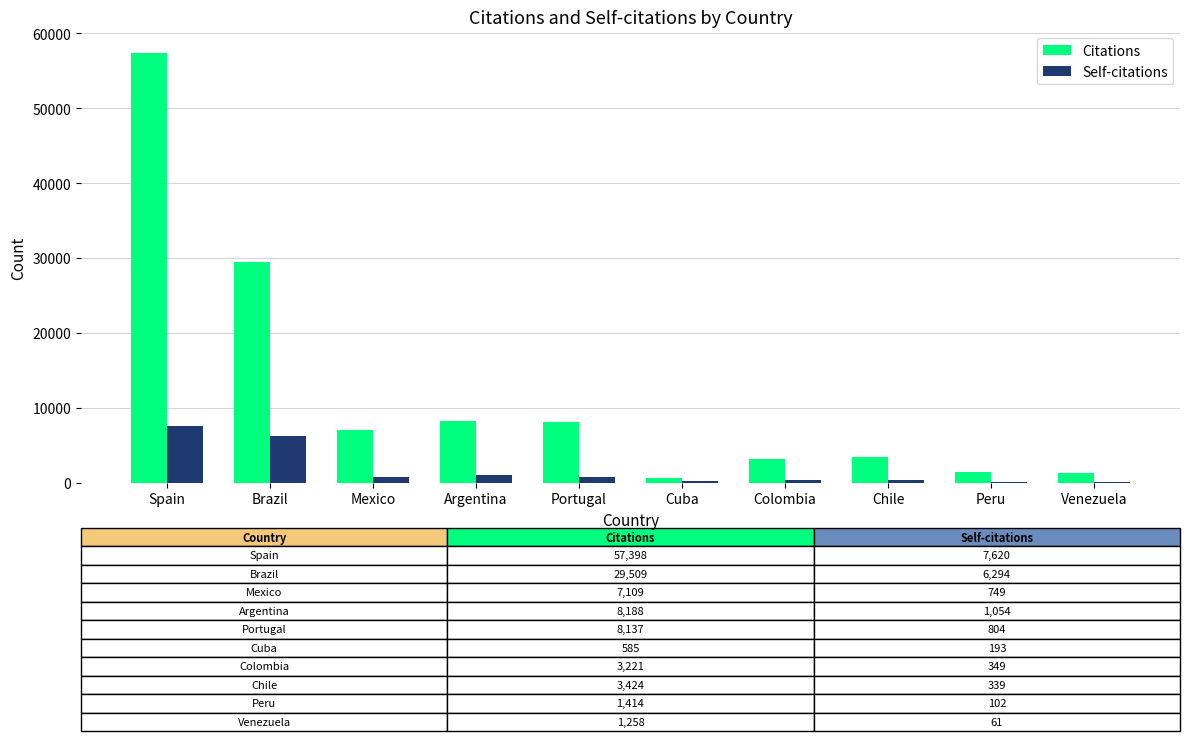

Is the value of Self-citations at Mexico greater than the value of Citations at Venezuela?

No